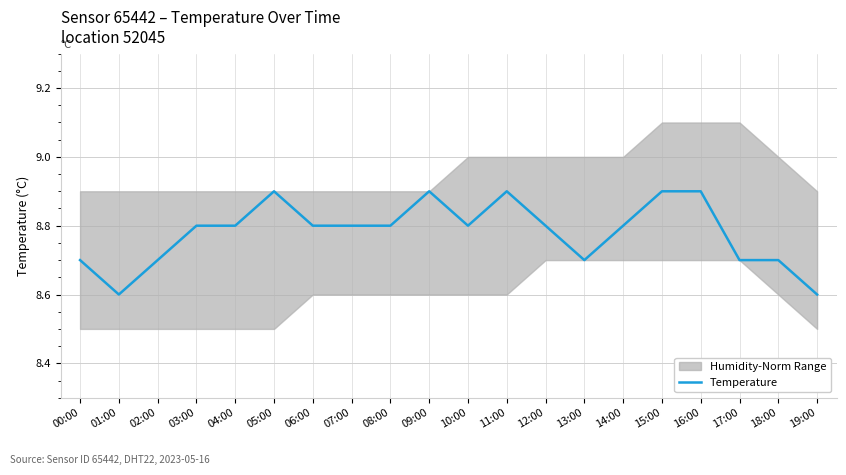

What is the greatest value displayed?

8.9